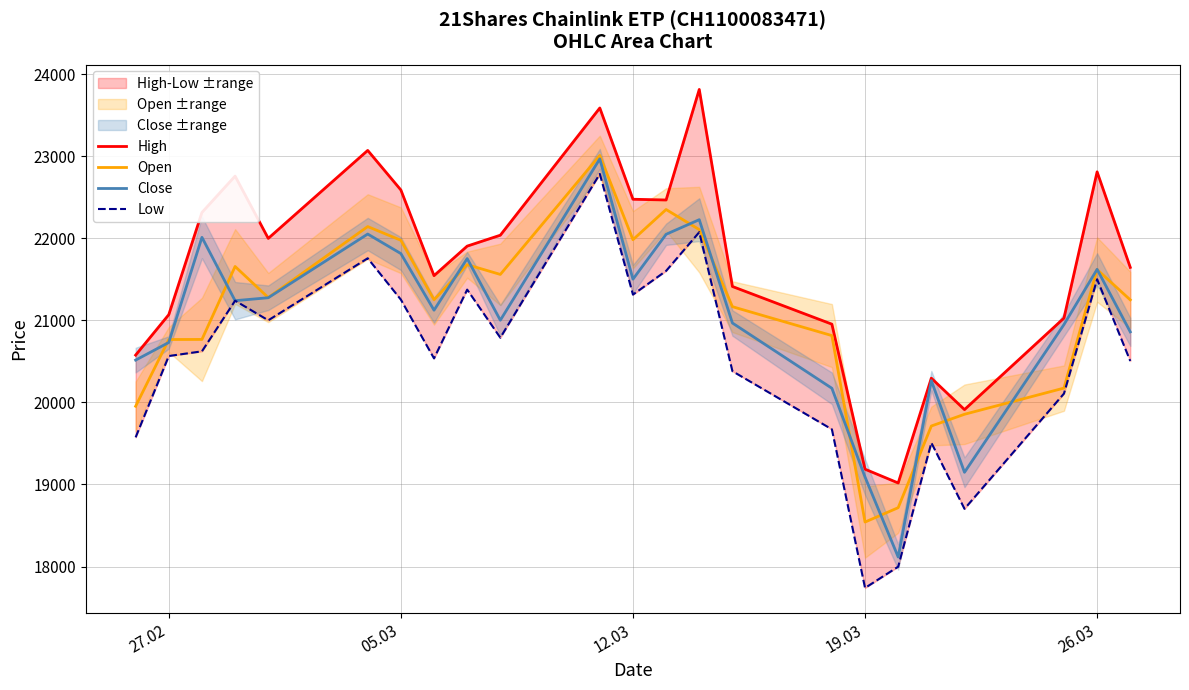

The value of Close at 05.03 is 9096. True or false?

False